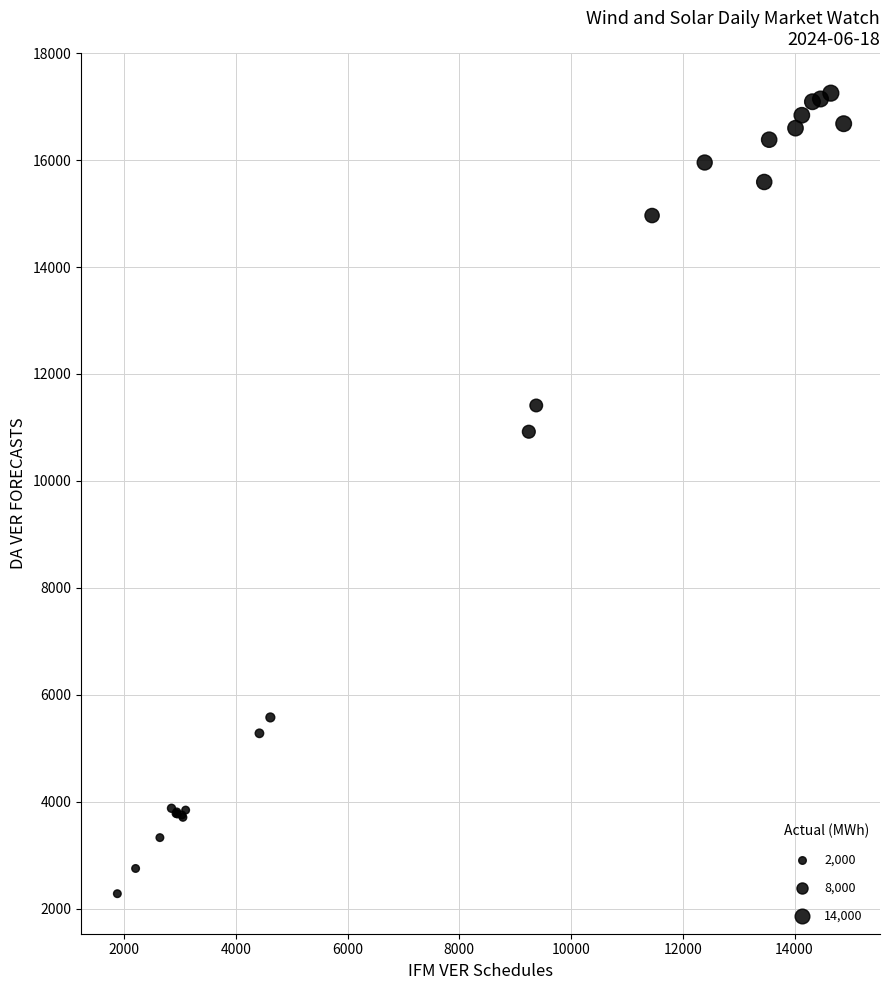

What Y value in the scatter plot is closest to 9764?

10919.0